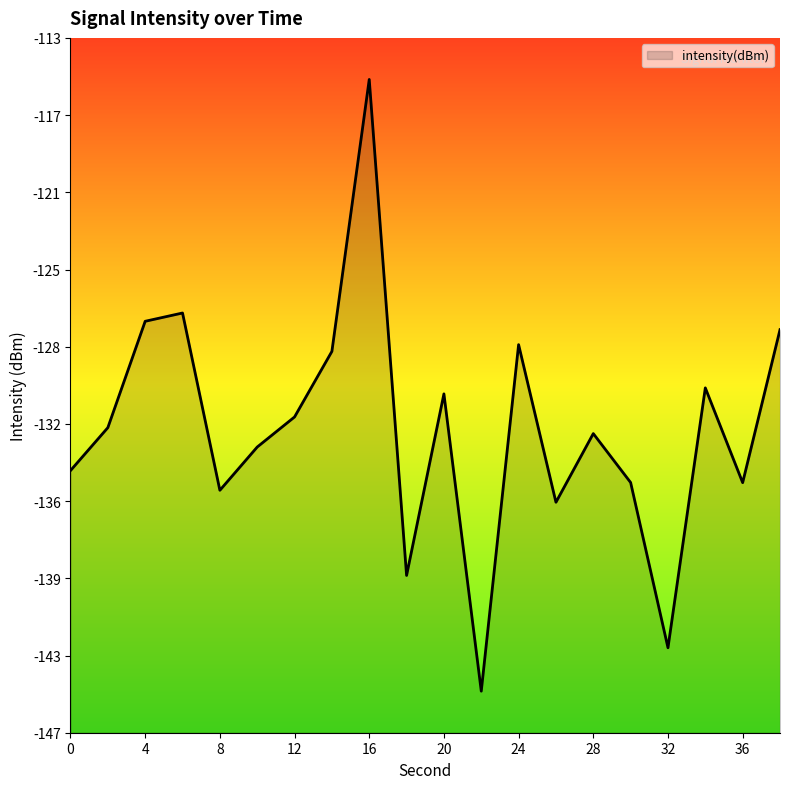

How many lines are shown in the chart?

1